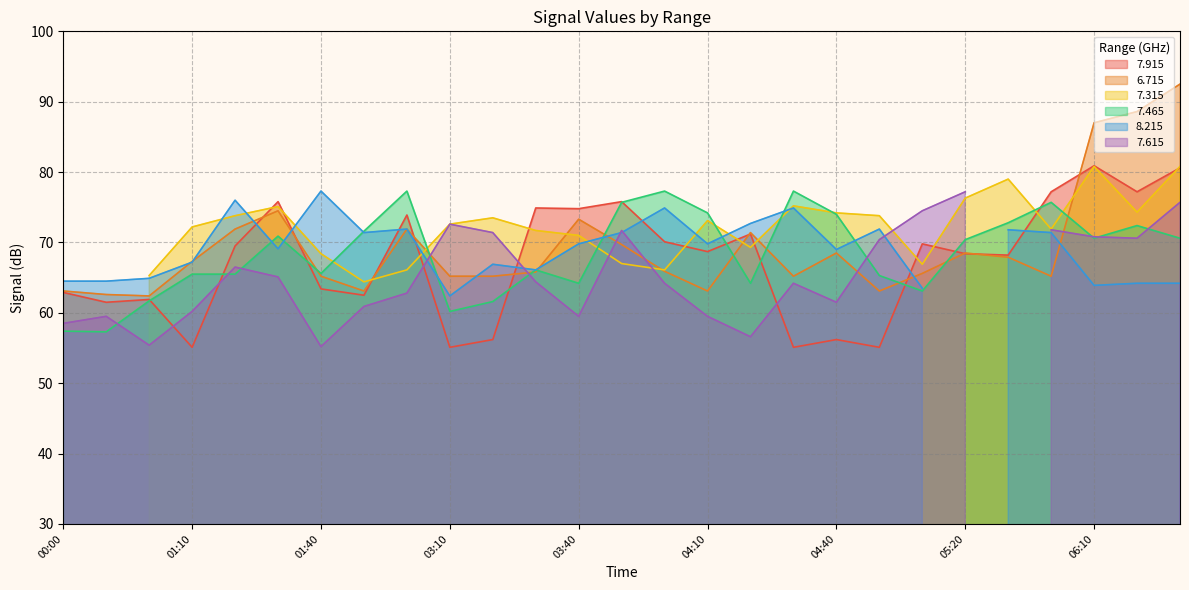

The value of 7.465 at 03:10 is 104.7. True or false?

False